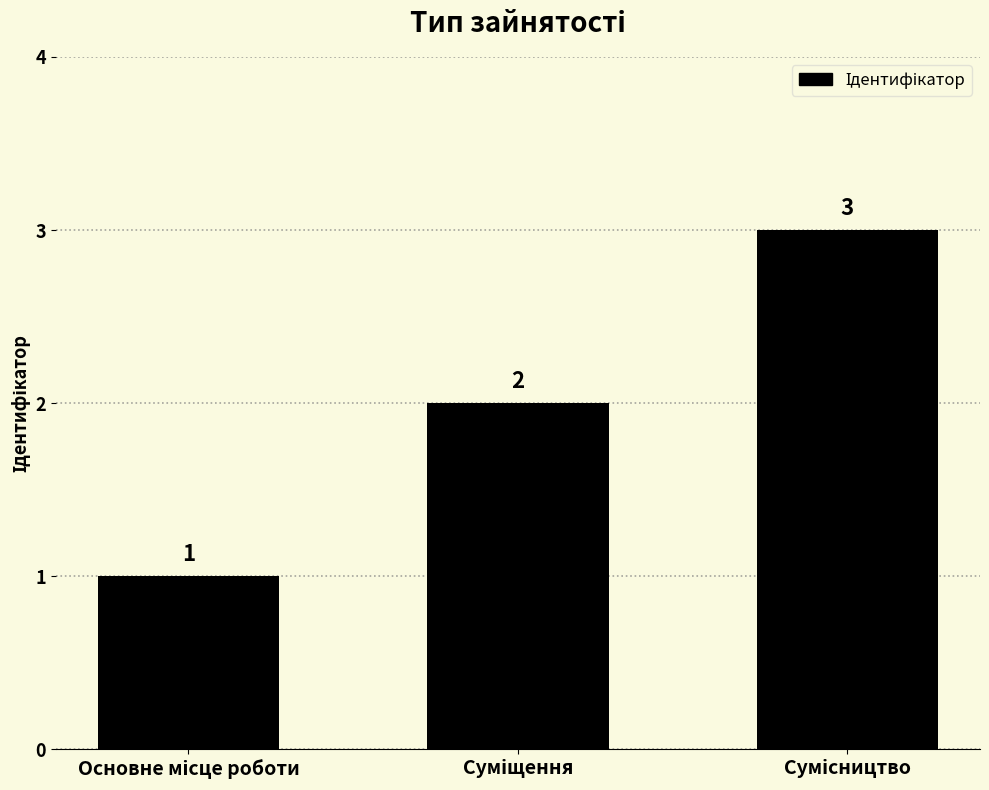

How many values are below 2?

1